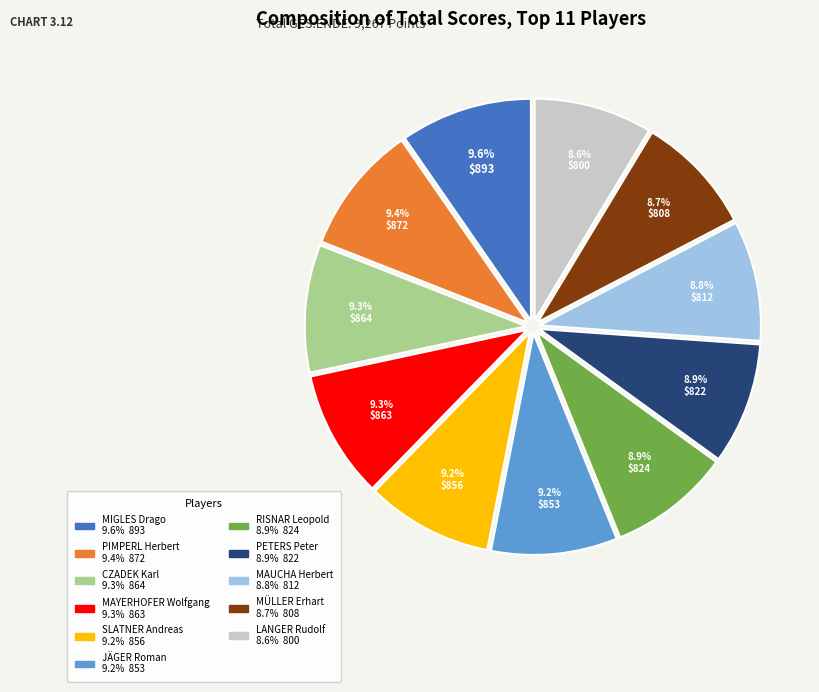

What percentage is the RISNAR Leopold slice, to the nearest percent?

9%